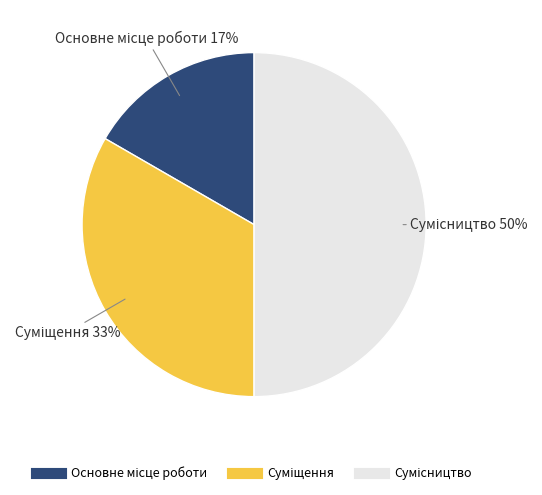

To the nearest percent, what is the average slice percentage?

33%